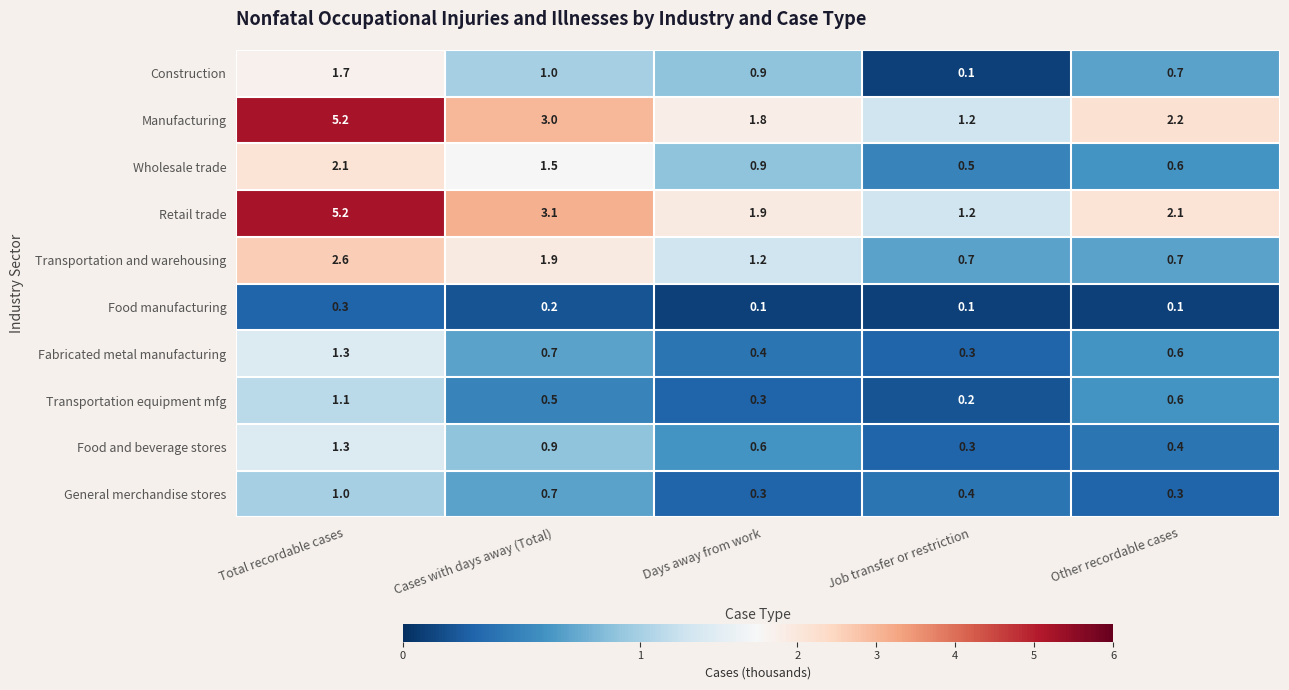

The Retail trade series shows 8.1 at Total recordable cases. True or false?

False